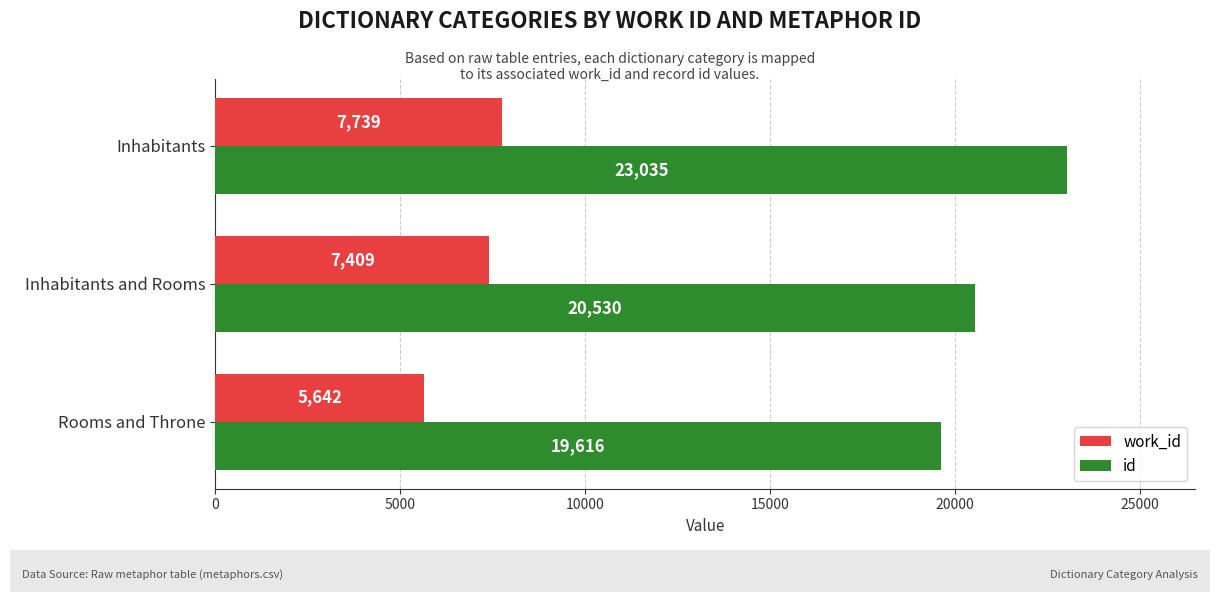

What is the minimum value shown in the chart?

5642